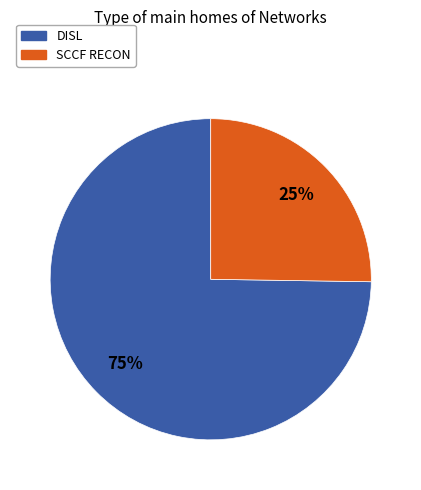

To the nearest percent, what is the average slice percentage?

50%